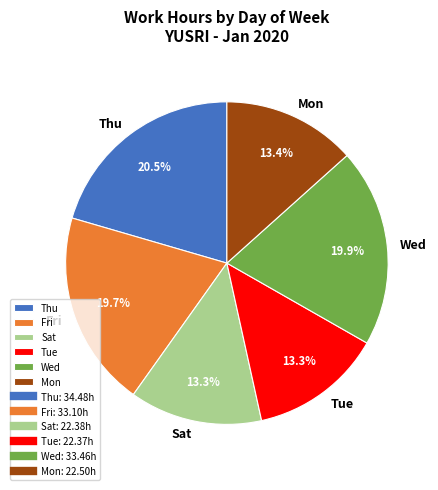

Which slice is the largest?

Thu